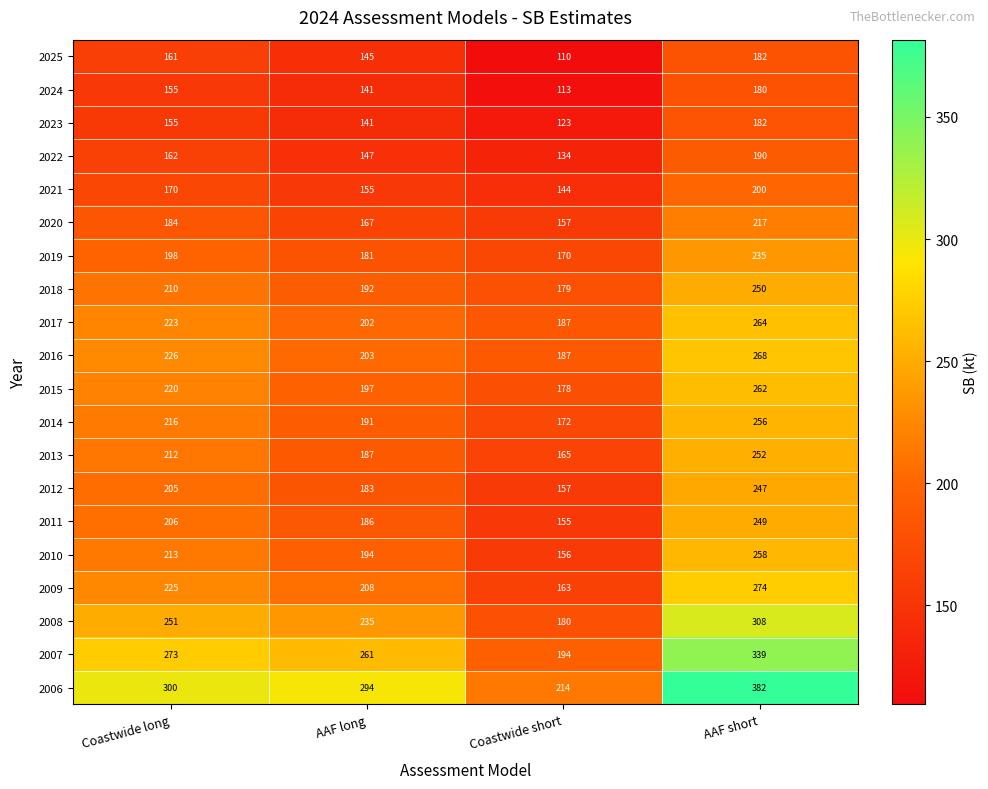

Which series has the largest total across all categories?

2006